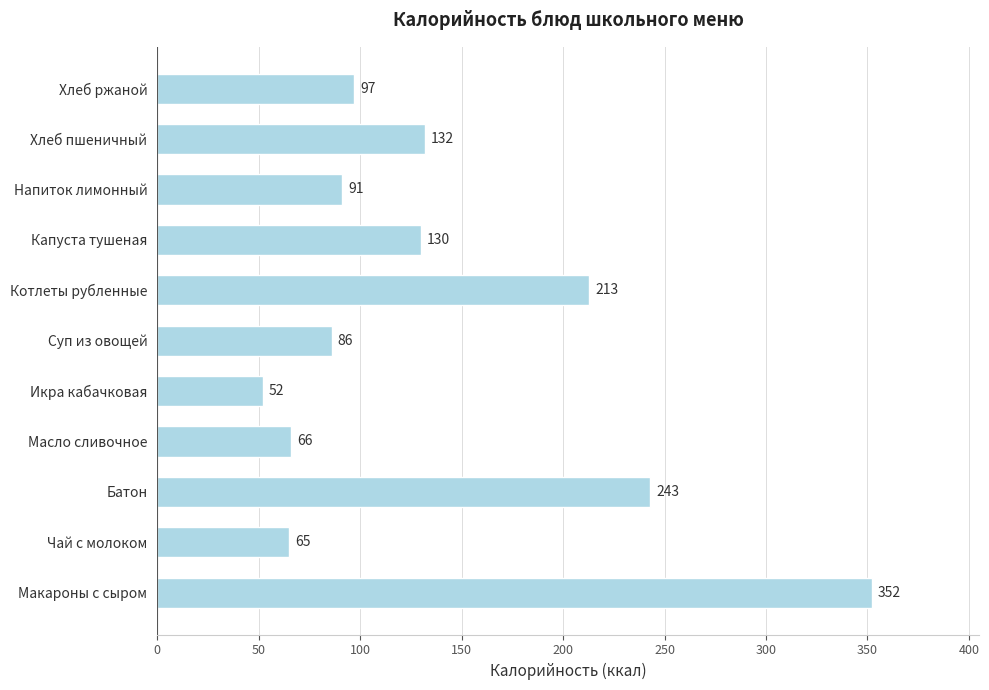

Count the number of data series in this chart.

1